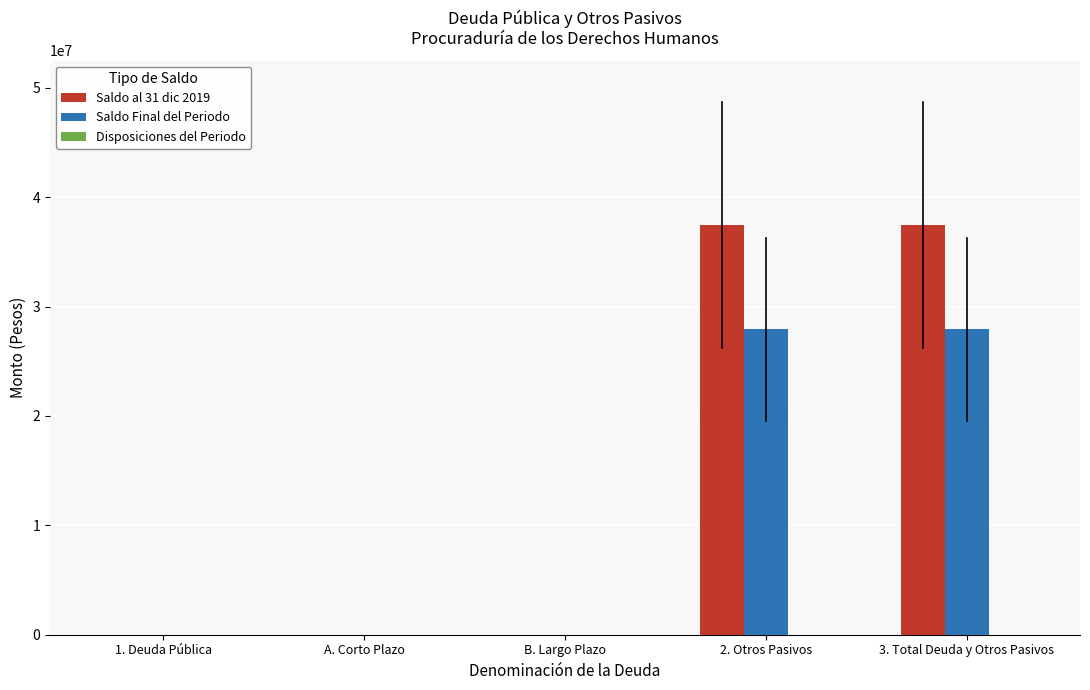

Which series changed the most between 1. Deuda Pública and 3. Total Deuda y Otros Pasivos?

Saldo al 31 dic 2019